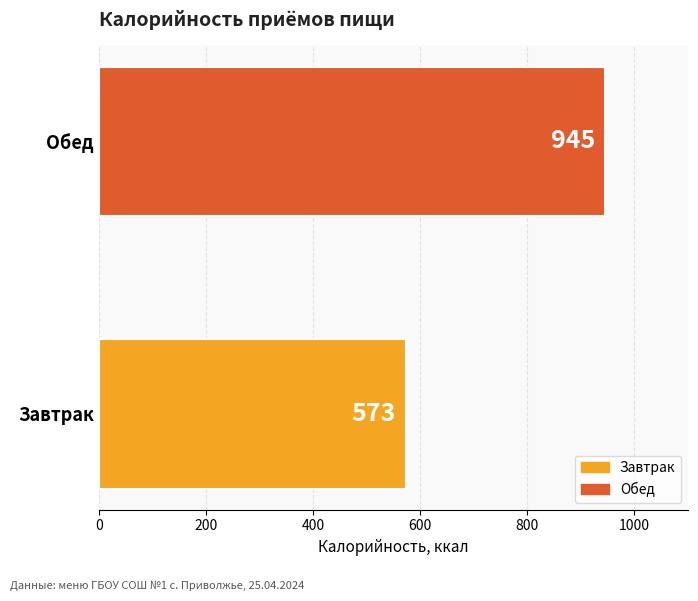

What is the average value?

759.2